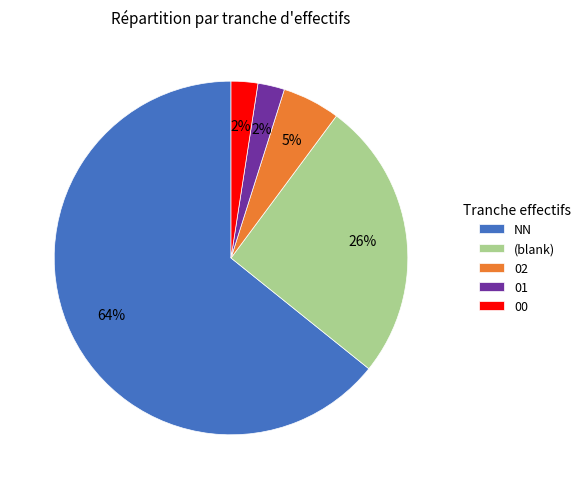

What percentage is the 02 slice, to the nearest percent?

5%